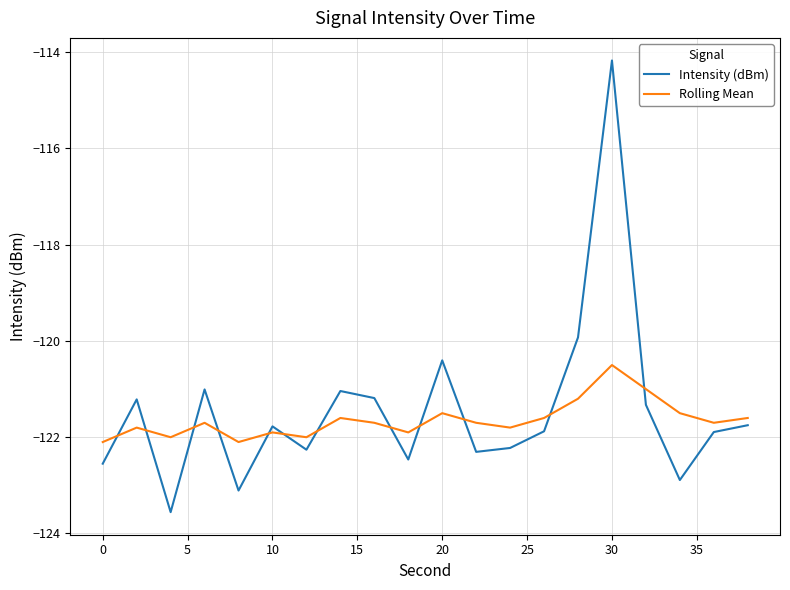

How many lines are shown in the chart?

2